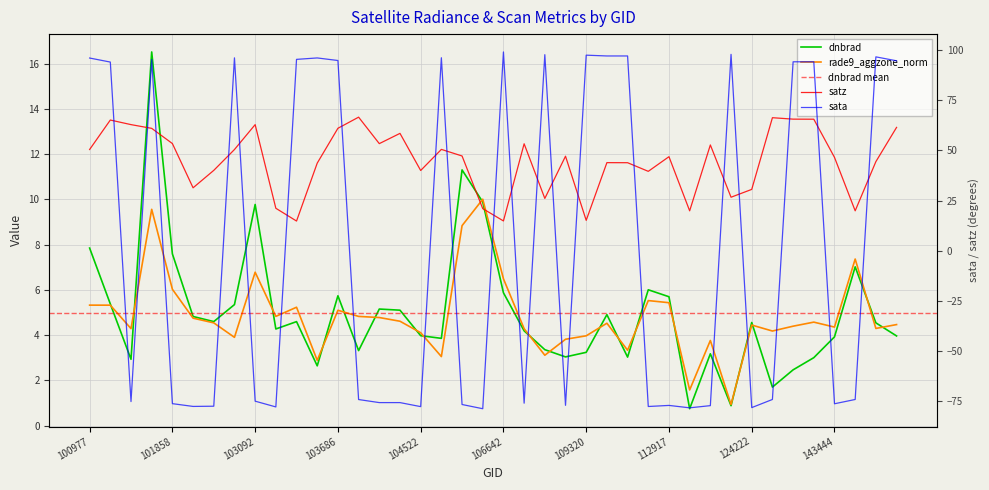

Reading left to right, list all the values displayed in this chart.

dnbrad: 100977=7.8	101102=5.4	101111=2.9	101727=16.5	101858=7.6	101986=4.8	102602=4.6	102964=5.4	103092=9.8	103330=4.3	103448=4.6	103566=2.6	103686=5.7	103694=3.3	103811=5.2	104405=5.1	104522=4.0	105916=3.9	106285=11.3	106466=9.9	106642=5.9	107043=4.2	108445=3.4	108974=3.0	109320=3.2	109495=4.9	109495=3.0	112066=6.0	112917=5.7	115202=0.7	115692=3.2	122604=0.9	124222=4.6	132036=1.7	143235=2.5	143235=3.0	143444=3.9	143639=7.0	144028=4.5	144221=4.0
sata: 100977=96.0	101102=94.0	101111=-75.3	101727=95.3	101858=-76.3	101986=-77.7	102602=-77.6	102964=96.1	103092=-75.1	103330=-77.9	103448=95.4	103566=96.1	103686=94.8	103694=-74.2	103811=-75.8	104405=-75.8	104522=-77.8	105916=96.2	106285=-76.7	106466=-78.8	106642=99.1	107043=-76.1	108445=97.7	108974=-77.1	109320=97.5	109495=97.1	109495=97.1	112066=-77.7	112917=-77.2	115202=-78.4	115692=-77.3	122604=97.9	124222=-78.3	132036=-74.2	143235=94.2	143235=94.2	143444=-76.3	143639=-74.2	144028=96.6	144221=94.7
satz: 100977=50.4	101102=65.1	101111=62.8	101727=61.0	101858=53.4	101986=31.3	102602=40.0	102964=50.4	103092=62.8	103330=21.1	103448=14.8	103566=43.6	103686=61.0	103694=66.6	103811=53.4	104405=58.5	104522=40.0	105916=50.5	106285=47.2	106466=20.9	106642=14.8	107043=53.3	108445=26.0	108974=47.1	109320=15.1	109495=43.9	109495=43.8	112066=39.5	112917=46.8	115202=19.9	115692=52.7	122604=26.6	124222=30.5	132036=66.3	143235=65.6	143235=65.5	143444=46.5	143639=19.9	144028=44.4	144221=61.5
rade9_aggzone_norm: 100977=5.3	101102=5.3	101111=4.3	101727=9.6	101858=6.0	101986=4.8	102602=4.5	102964=3.9	103092=6.8	103330=4.8	103448=5.2	103566=2.9	103686=5.1	103694=4.8	103811=4.8	104405=4.6	104522=4.1	105916=3.1	106285=8.8	106466=10.0	106642=6.5	107043=4.3	108445=3.1	108974=3.8	109320=4.0	109495=4.5	109495=3.3	112066=5.5	112917=5.4	115202=1.6	115692=3.8	122604=0.9	124222=4.4	132036=4.2	143235=4.4	143235=4.6	143444=4.4	143639=7.4	144028=4.3	144221=4.5